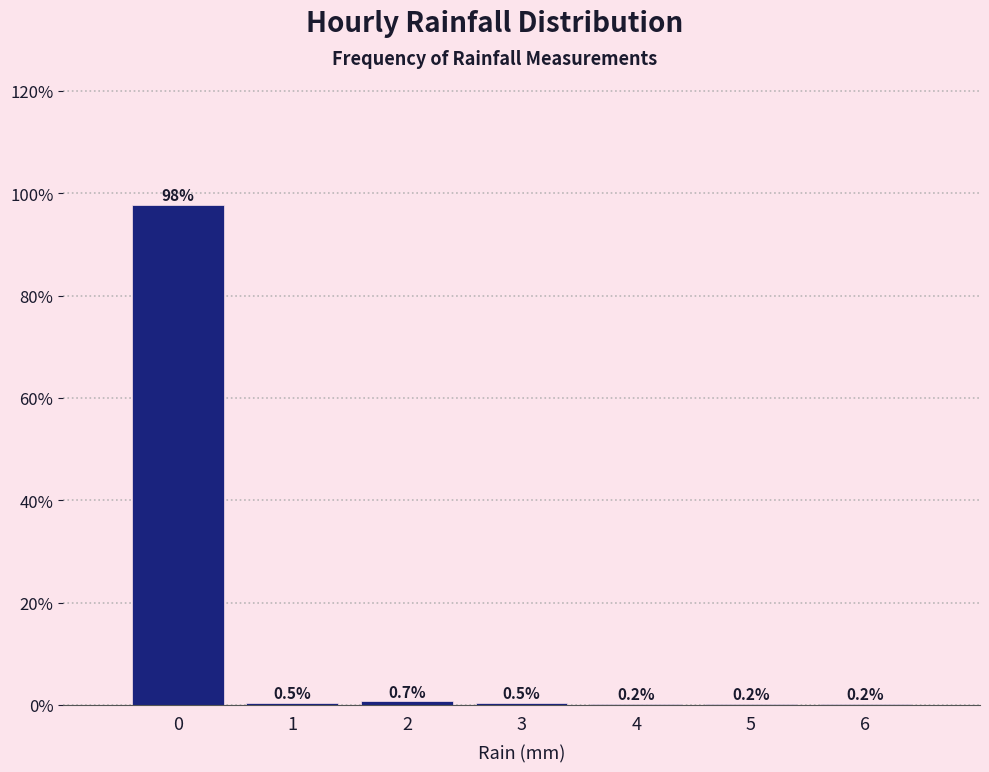

Reading left to right, list all the values displayed in this chart.

0=97.7	1=0.5	2=0.7	3=0.5	4=0.2	5=0.2	6=0.2